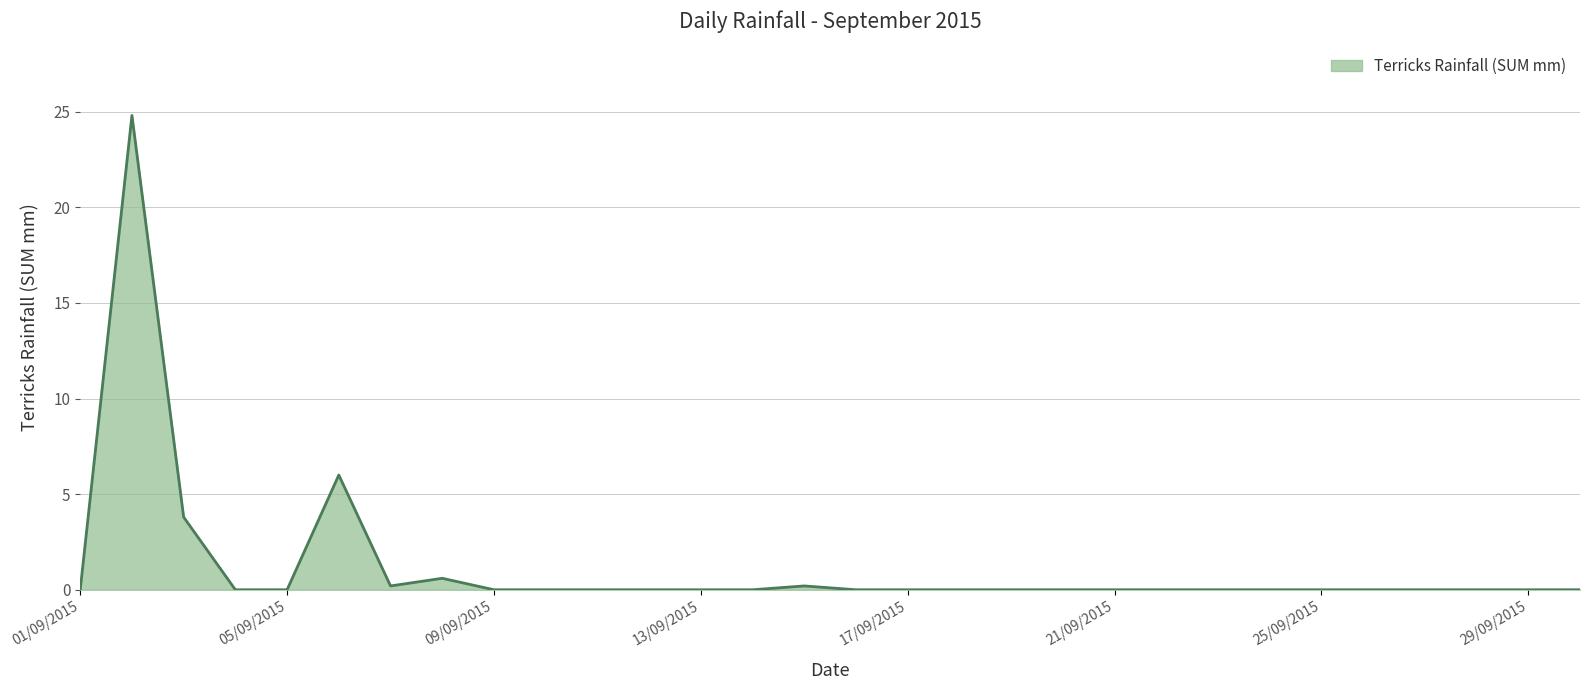

What is the difference between the maximum and minimum values?

24.8